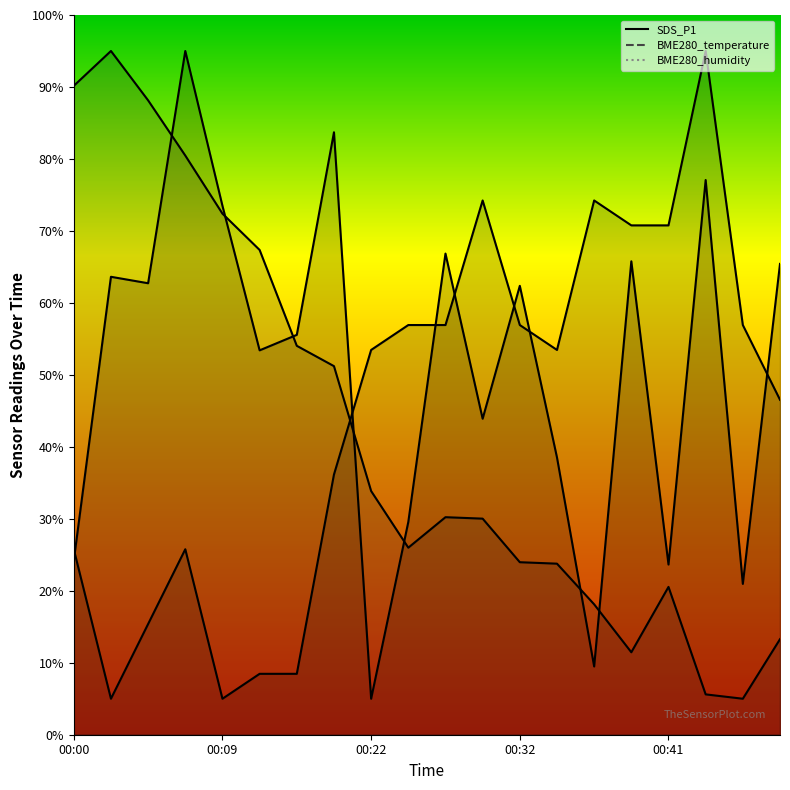

At how many categories does at least one series exceed 83?

6